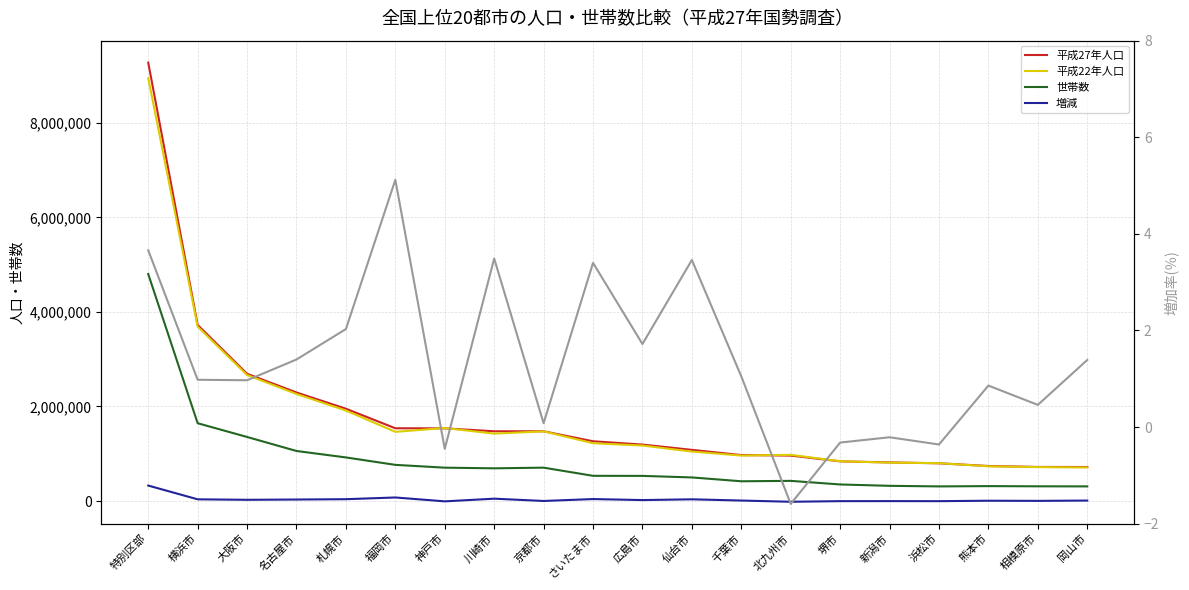

What is the approximate value of 増加率(％) at 堺市?

-0.3